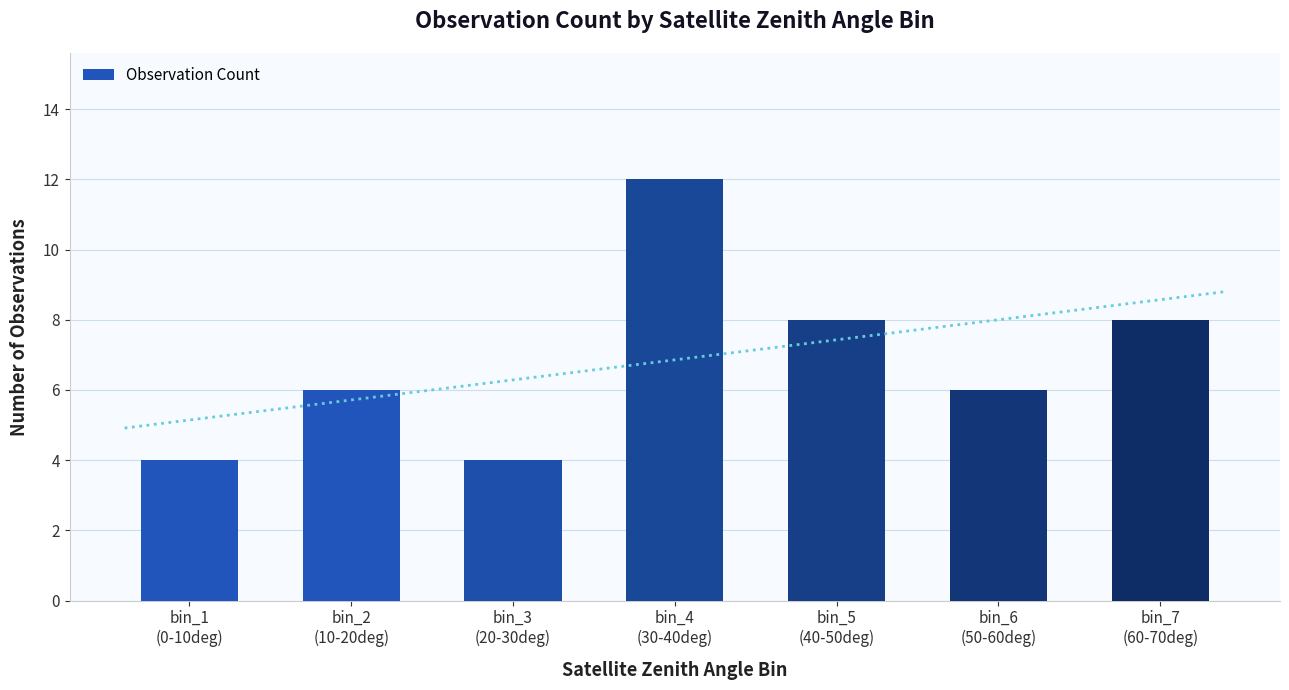

List the labels in order of value, largest first.

bin_4
(30-40deg), bin_5
(40-50deg), bin_7
(60-70deg), bin_2
(10-20deg), bin_6
(50-60deg), bin_1
(0-10deg), bin_3
(20-30deg)